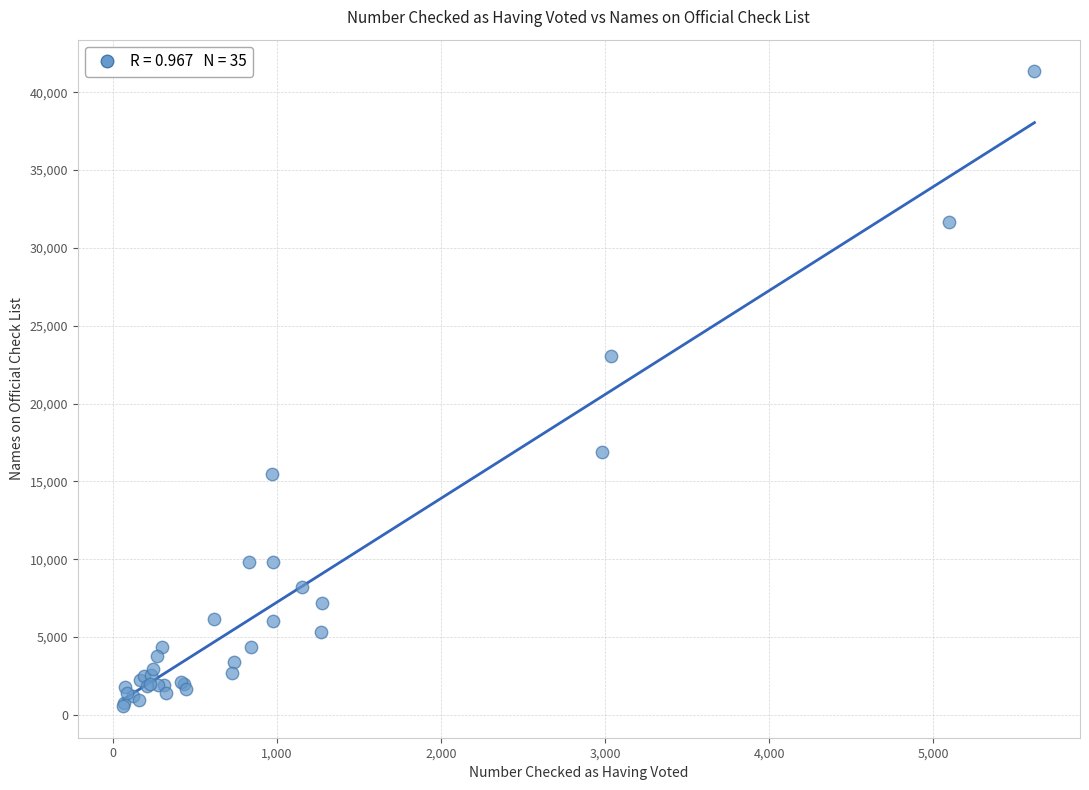

What Y value in the scatter plot is closest to 20954?

23080